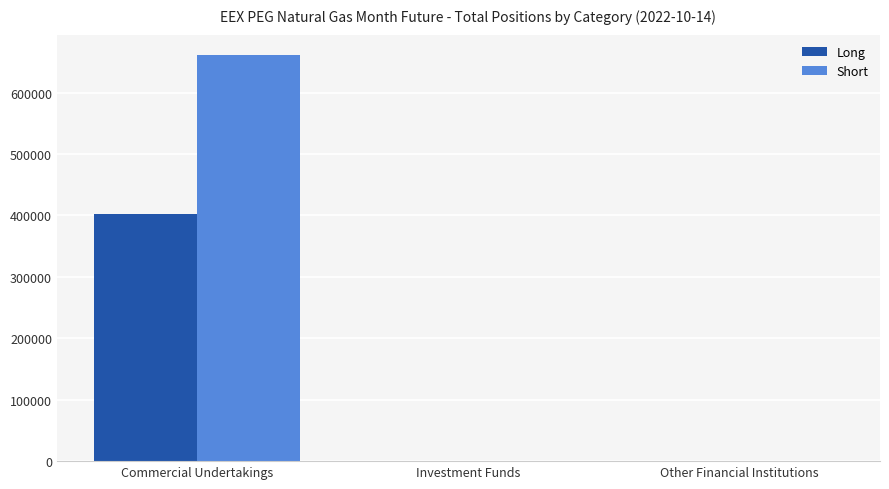

What is the sum of the Short values at Commercial Undertakings and Investment Funds?

661342